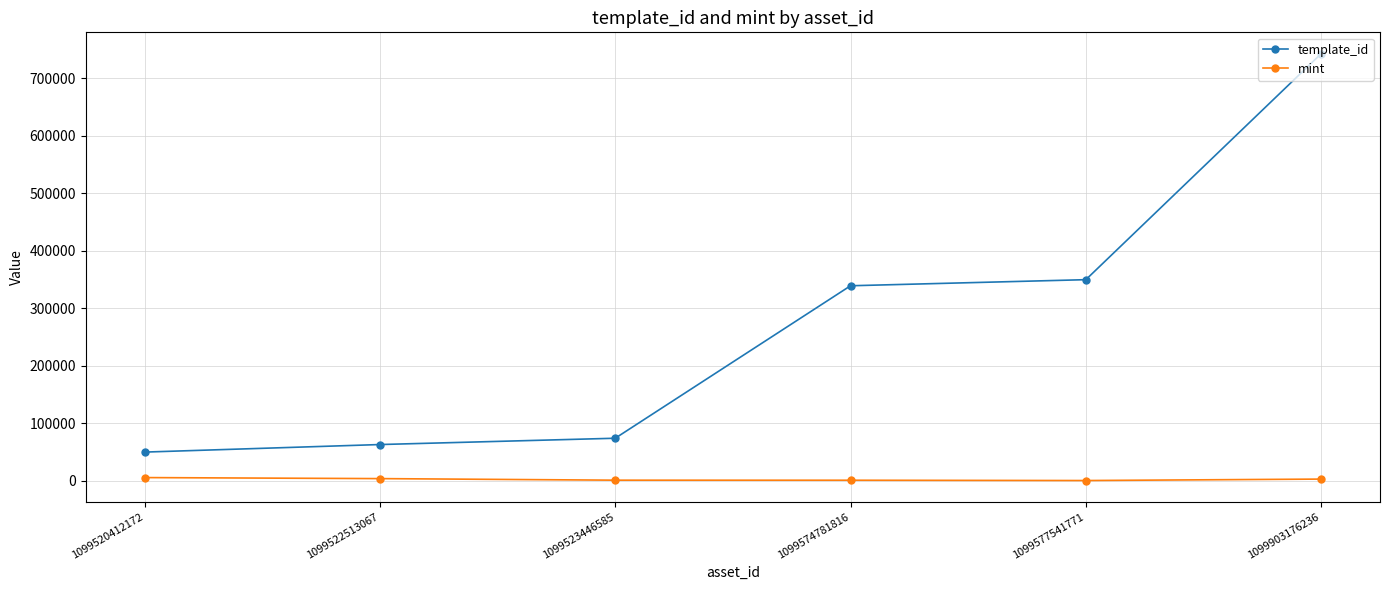

True or false: mint and template_id cross at least once.

False